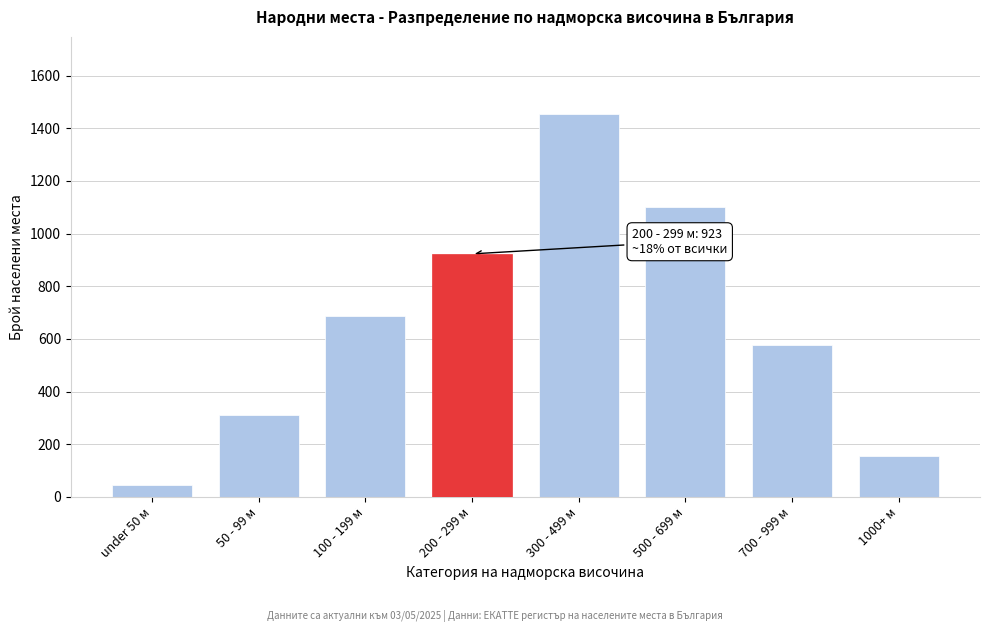

Reading left to right, what are all the values shown in this chart?

45	312	687	923	1456	1102	578	156